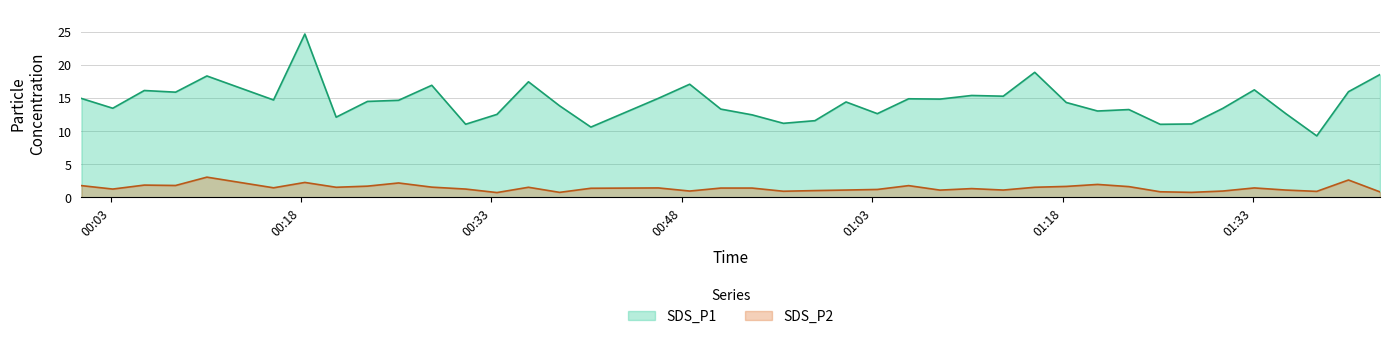

Which series has the largest total across all categories?

SDS_P1